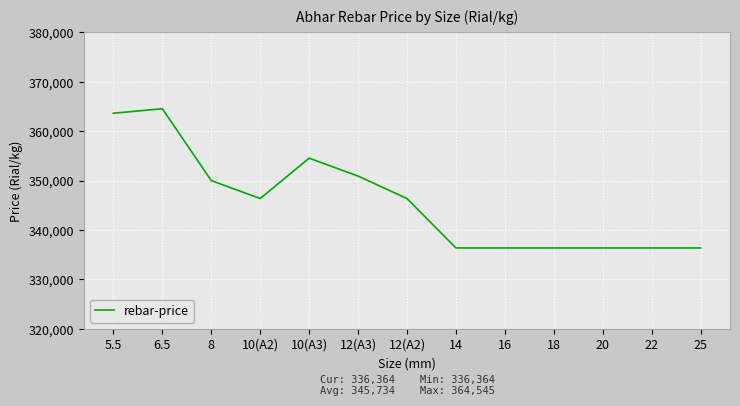

The value at 20 is 336364. True or false?

True